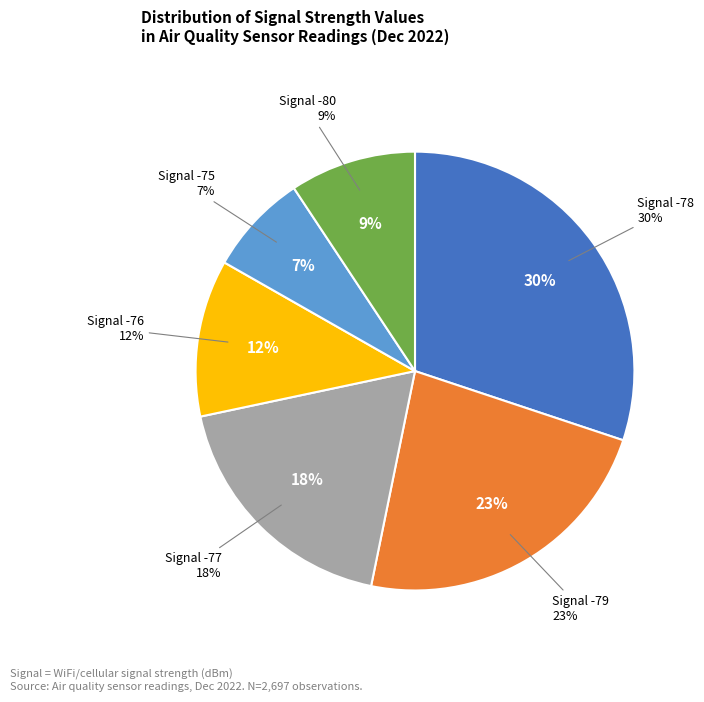

To the nearest percent, what is the average slice percentage?

17%